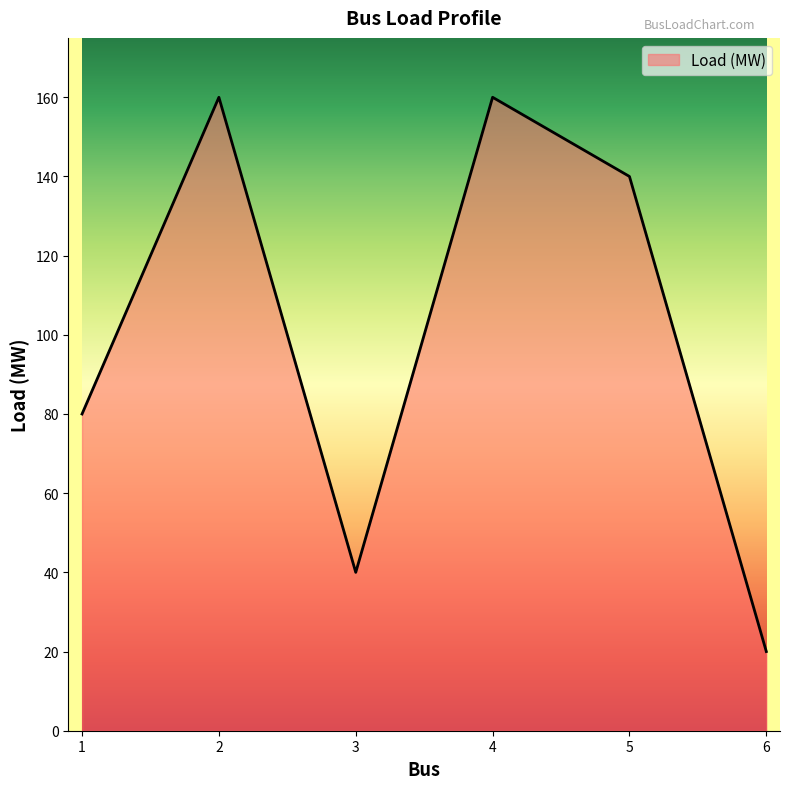

Which category has the lowest value across all series?

6